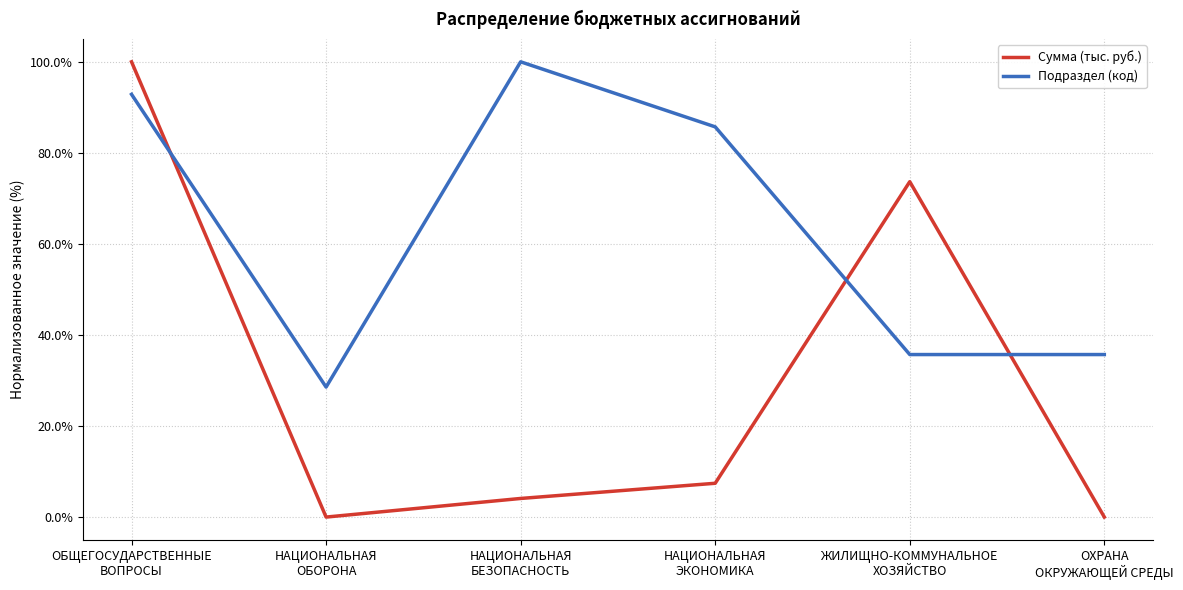

How many values in the Подраздел (код) series are below 85?

3